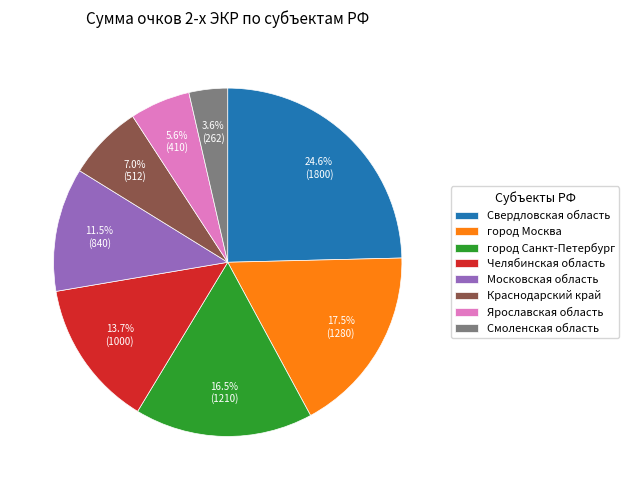

The город Санкт-Петербург slice represents 3% of the pie. True or false?

False